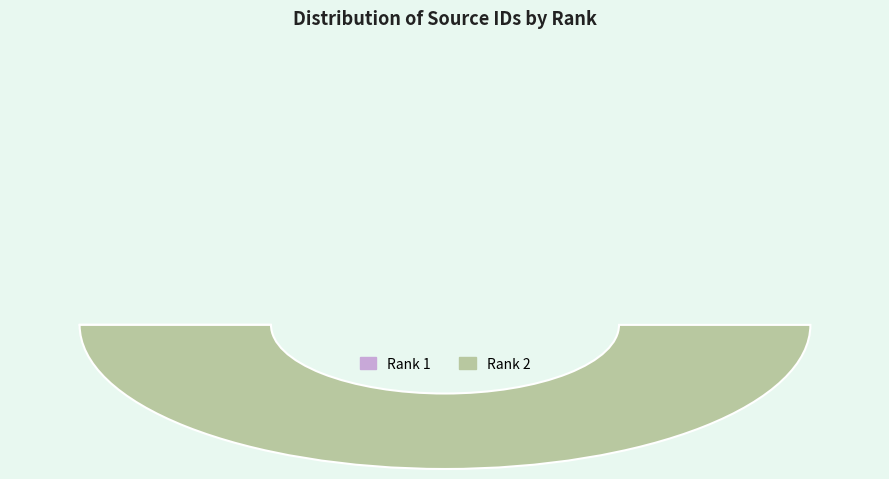

What is the largest slice in the pie chart?

Rank 2